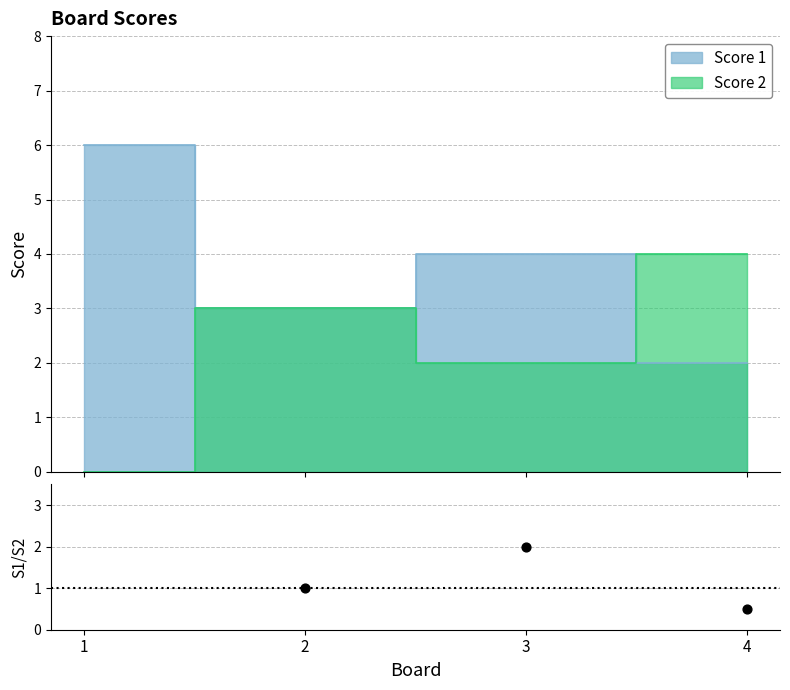

Which has a higher value, 2 or 3?

3